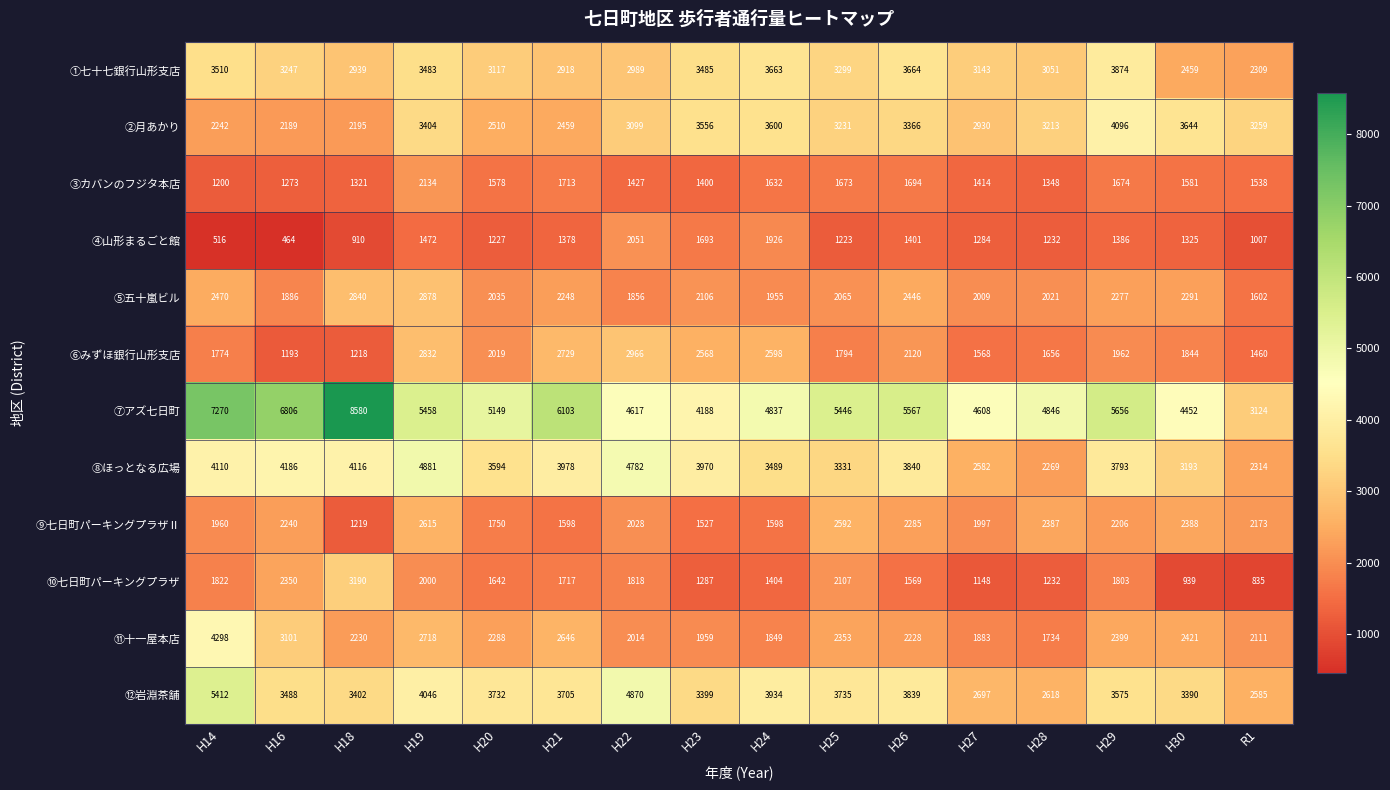

Which category has the highest value in the ③カバンのフジタ本店 series?

H19